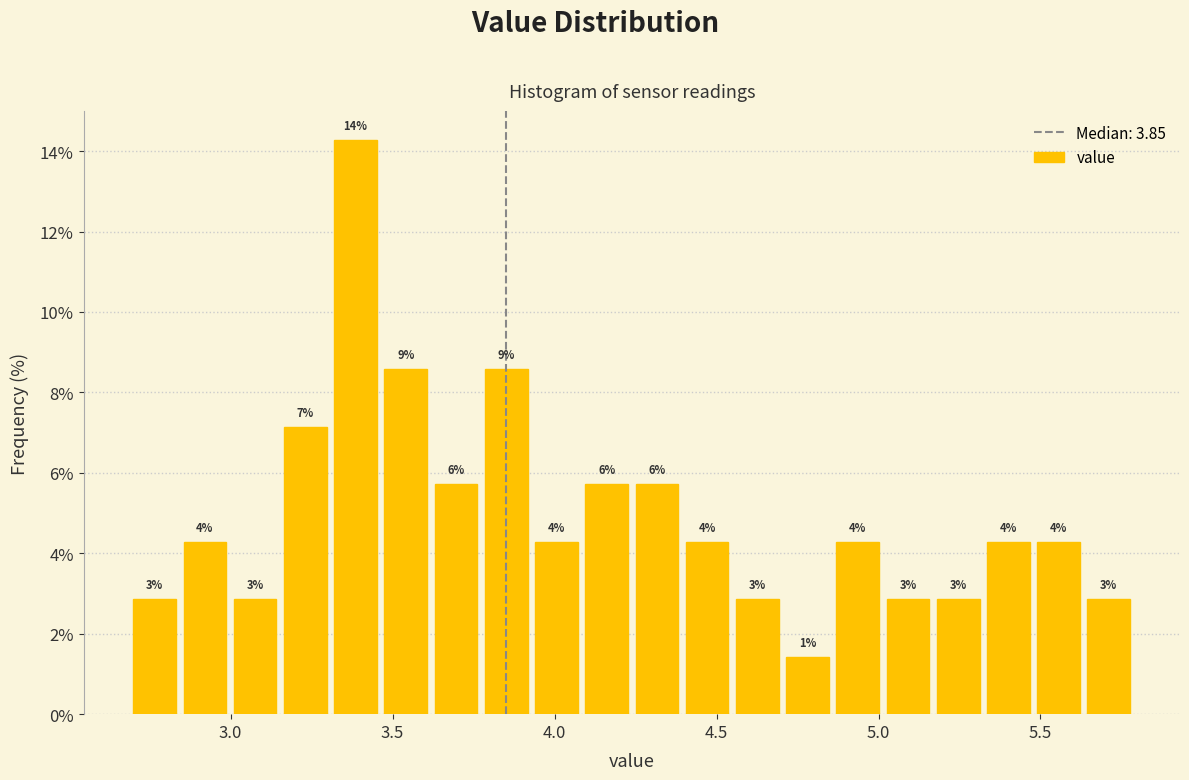

Read against the x-axis, roughly where is the centre of the tallest bar?

3.40